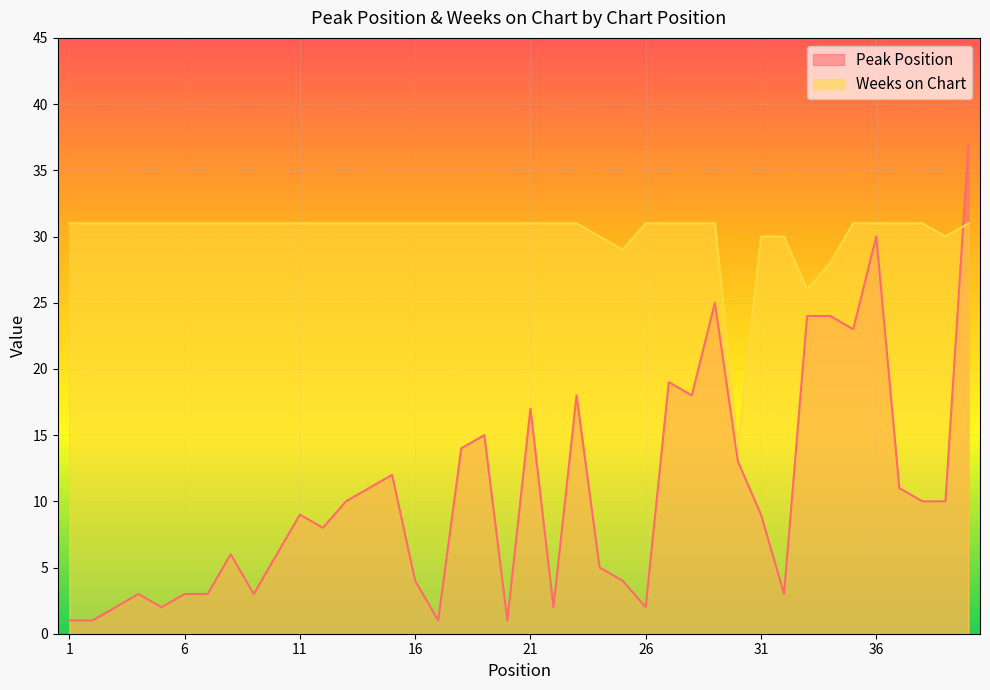

At which label is Peak Position closest to 19?

27